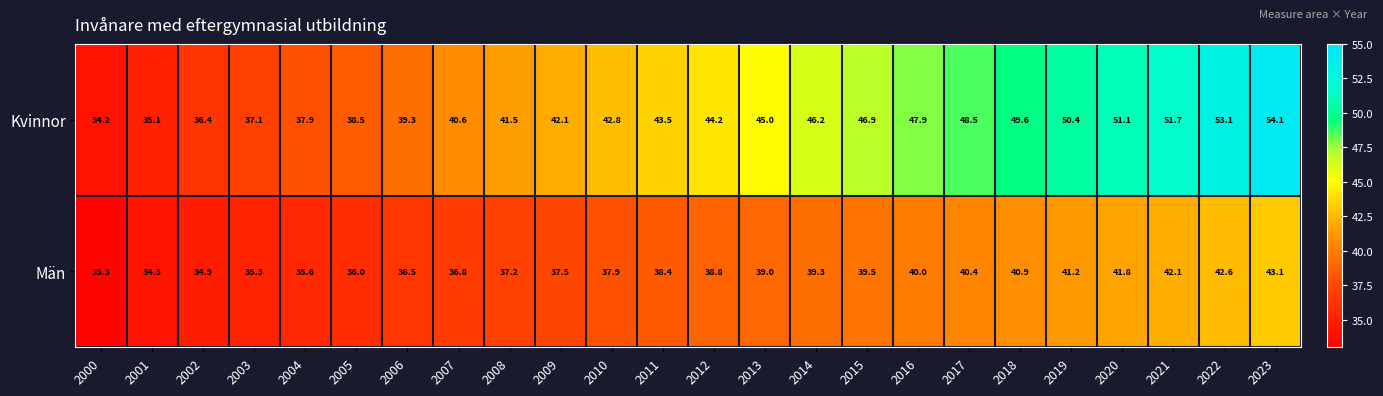

What value does the Män series have at 2006?

36.5